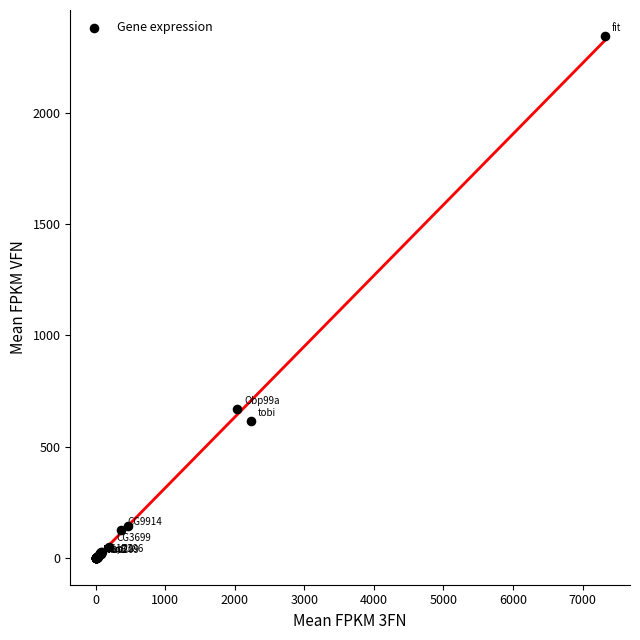

What Y value in the scatter plot is closest to 1171?

669.3